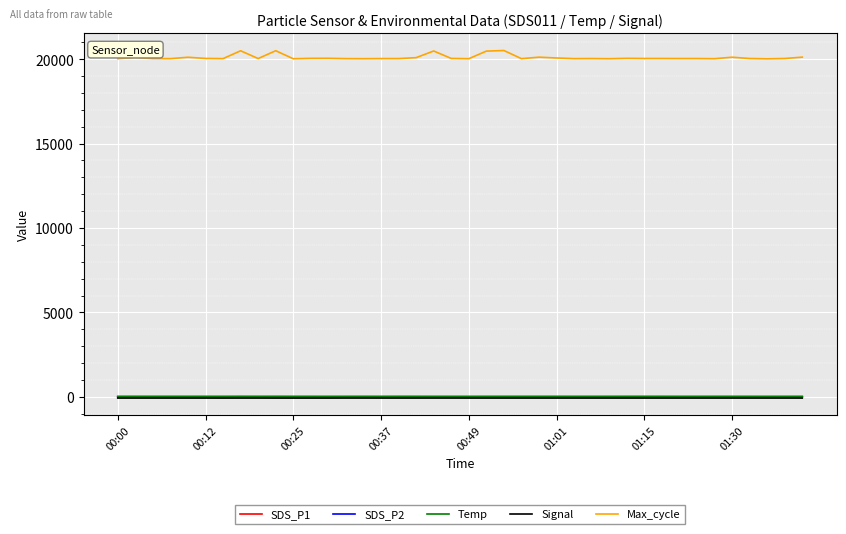

How many series are shown in this chart?

5